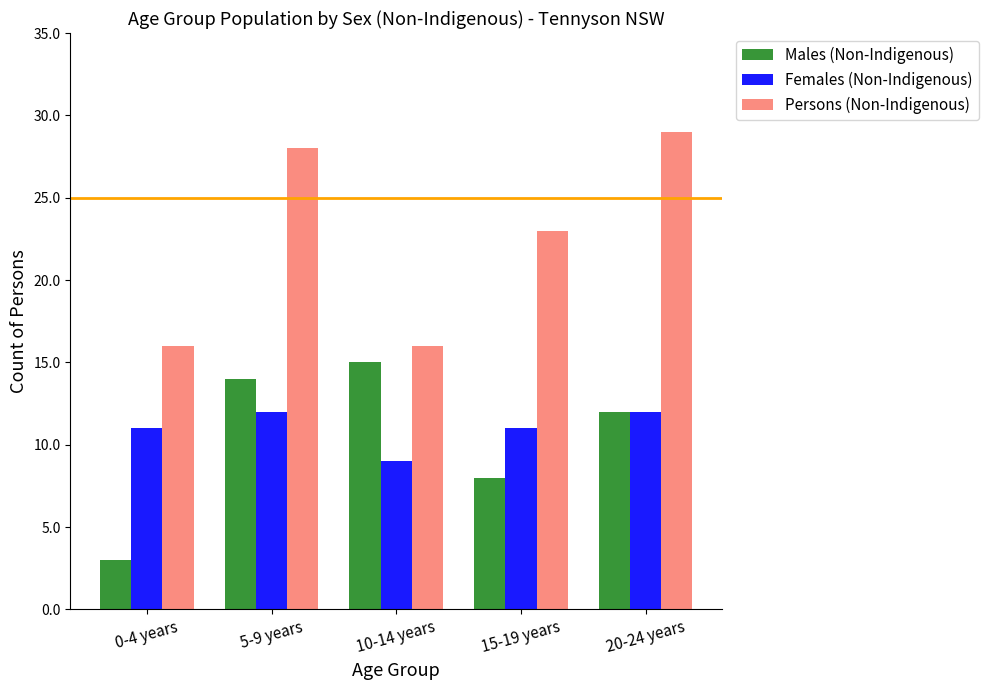

Reading left to right, list all the values displayed in this chart.

Males (Non-Indigenous): 3	14	15	8	12
Females (Non-Indigenous): 11	12	9	11	12
Persons (Non-Indigenous): 16	28	16	23	29